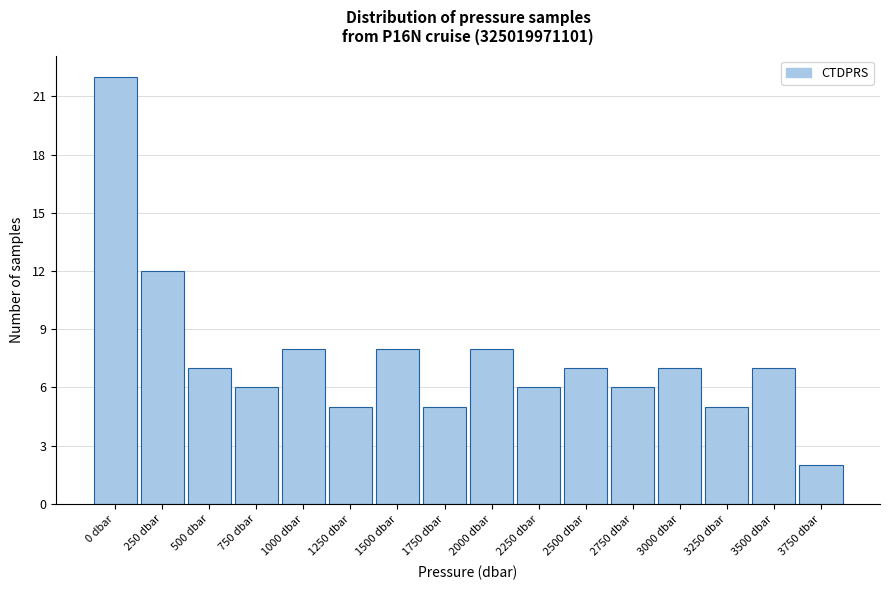

Reading left to right, what are all the values shown in this chart?

22	12	7	6	8	5	8	5	8	6	7	6	7	5	7	2